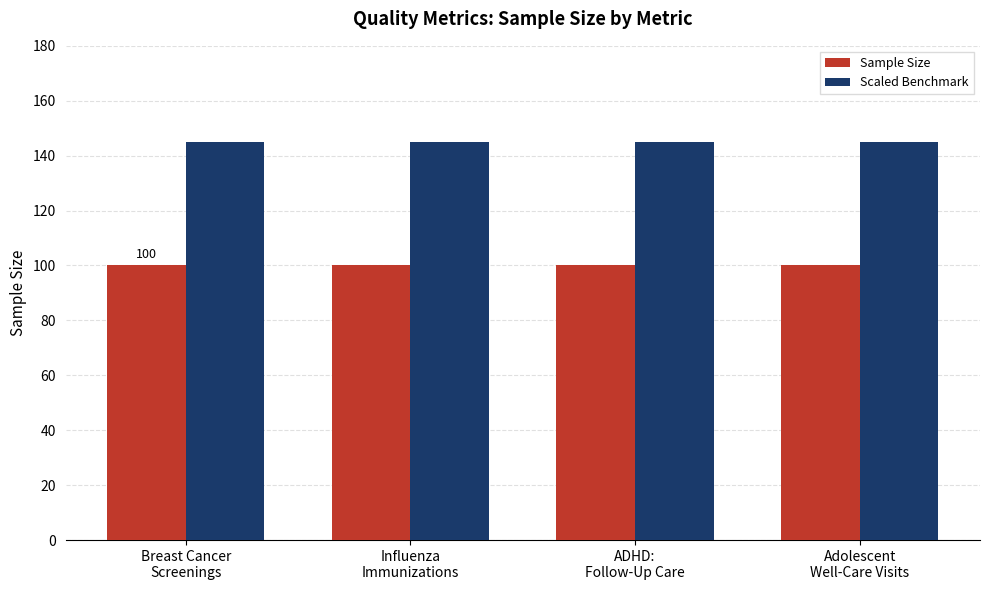

What is the greatest value displayed?

145